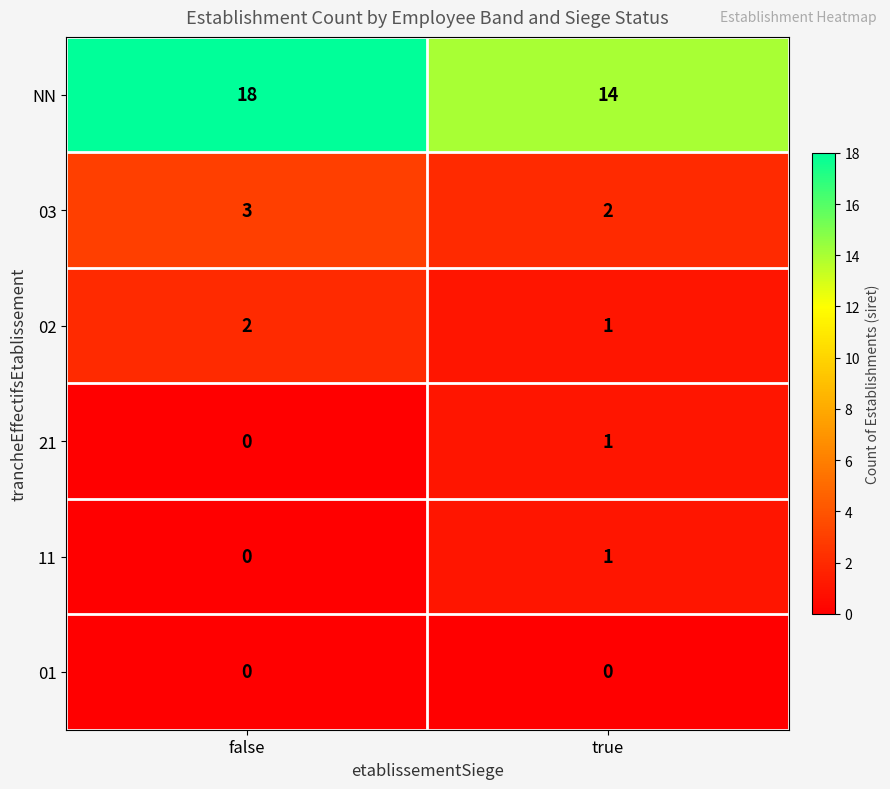

Which label corresponds to the largest value in the chart?

false